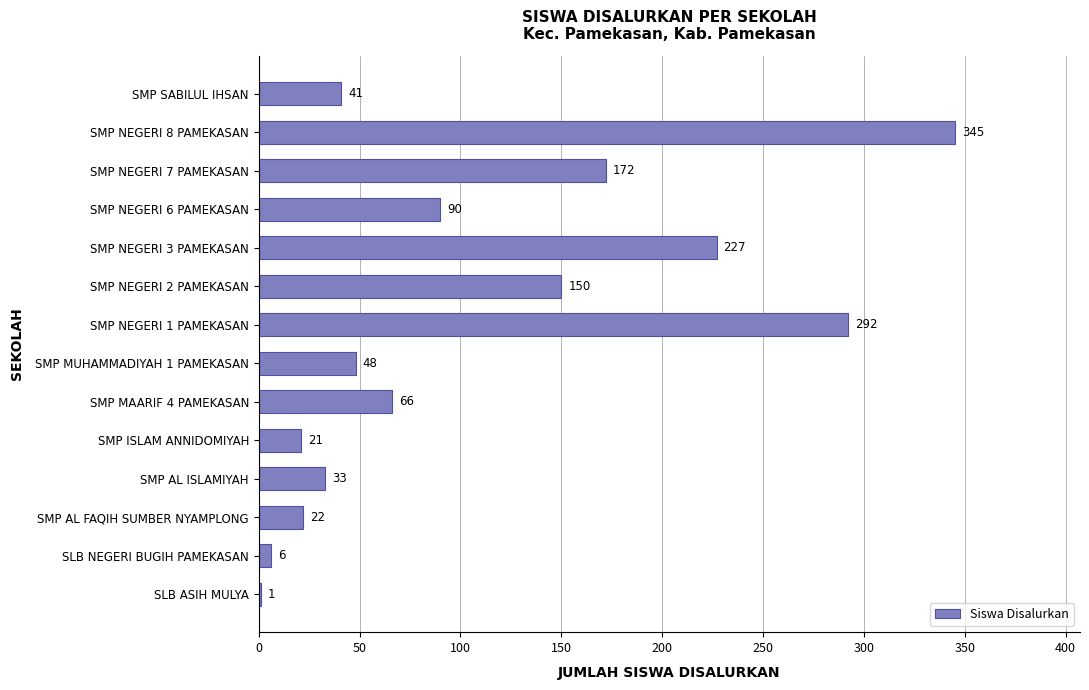

Which has a higher value, SMP AL ISLAMIYAH or SMP AL FAQIH SUMBER NYAMPLONG?

SMP AL ISLAMIYAH